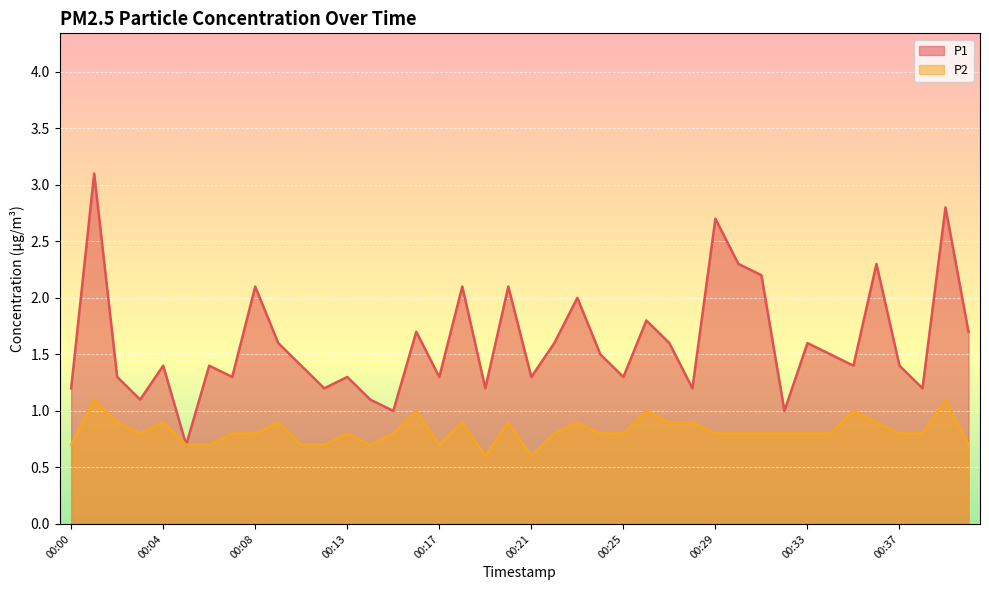

Which series has the widest spread of values?

P1